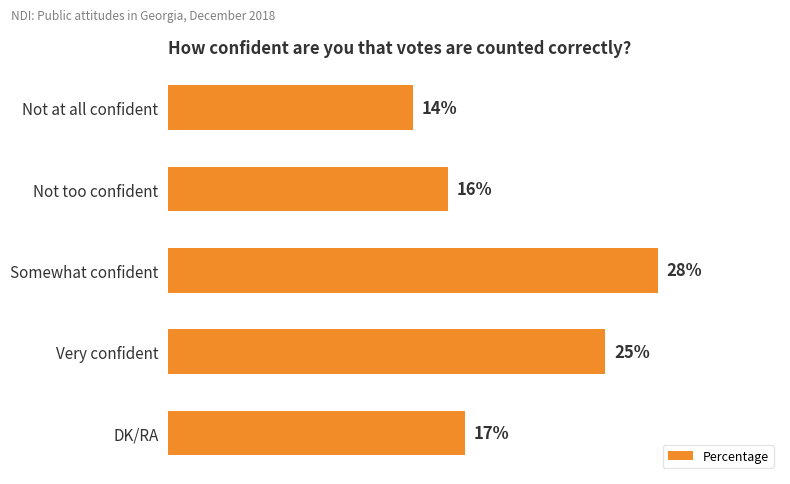

What is the label of the 1st bar from the bottom?

DK/RA